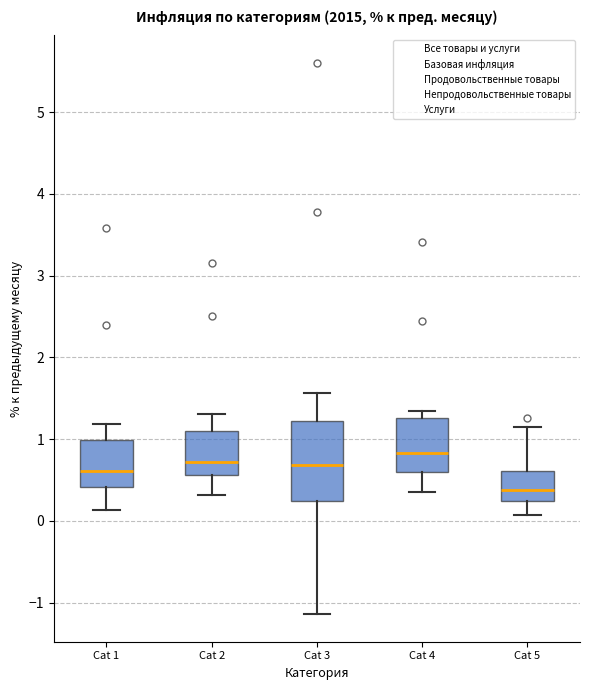

Which box has the highest median line?

Cat 4